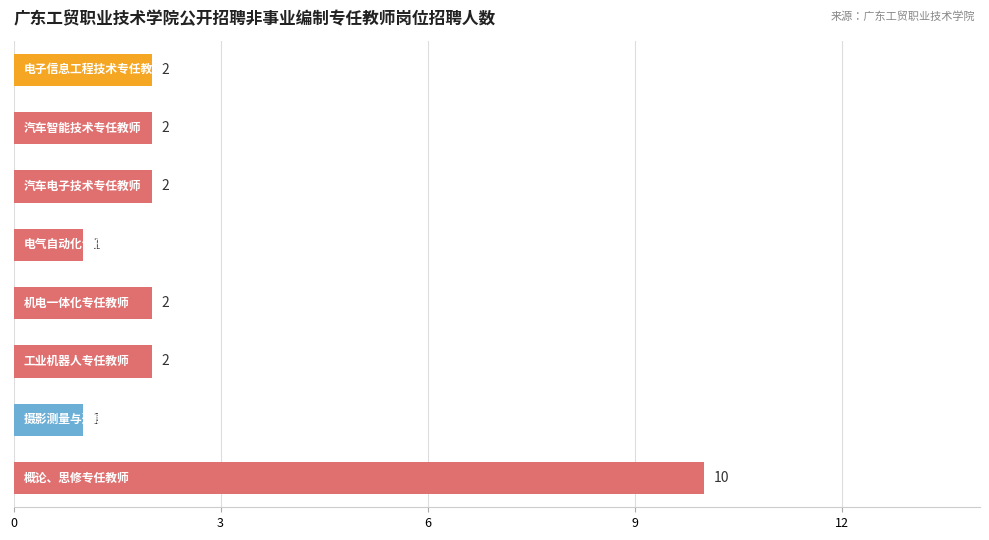

What is the difference between the second highest and minimum values?

1